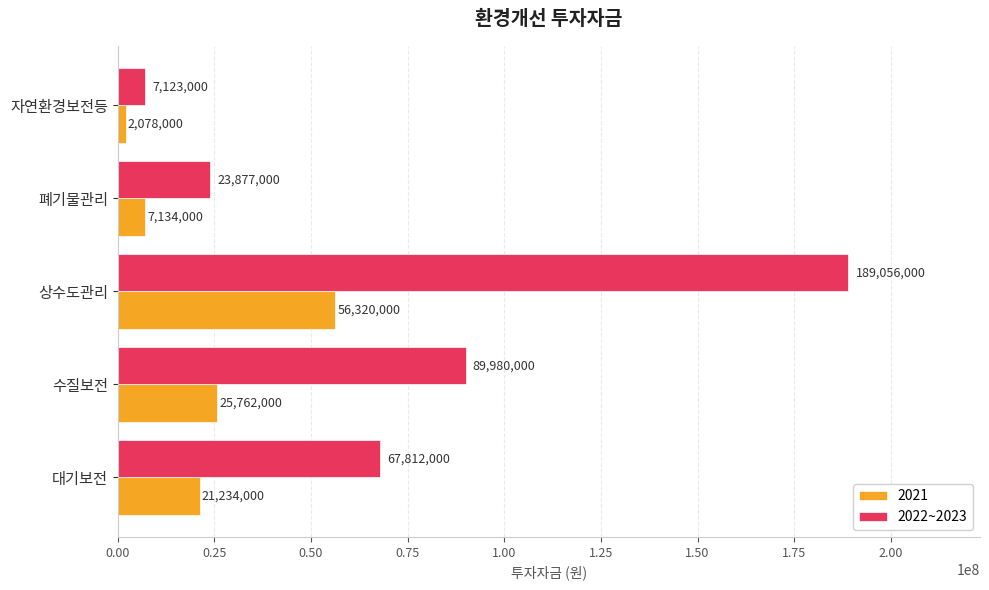

At which label is 2022~2023 closest to 98089500?

수질보전